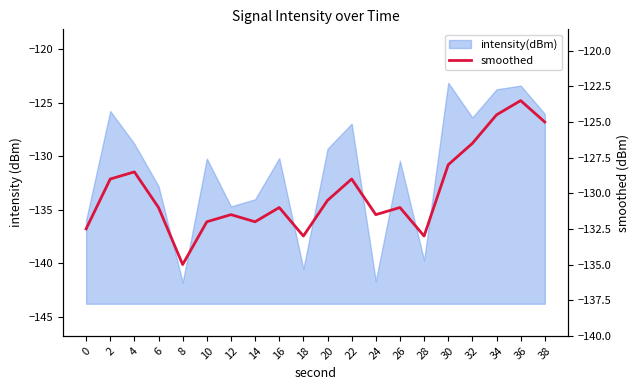

The chart shows a value of -33.7 at 36. True or false?

False